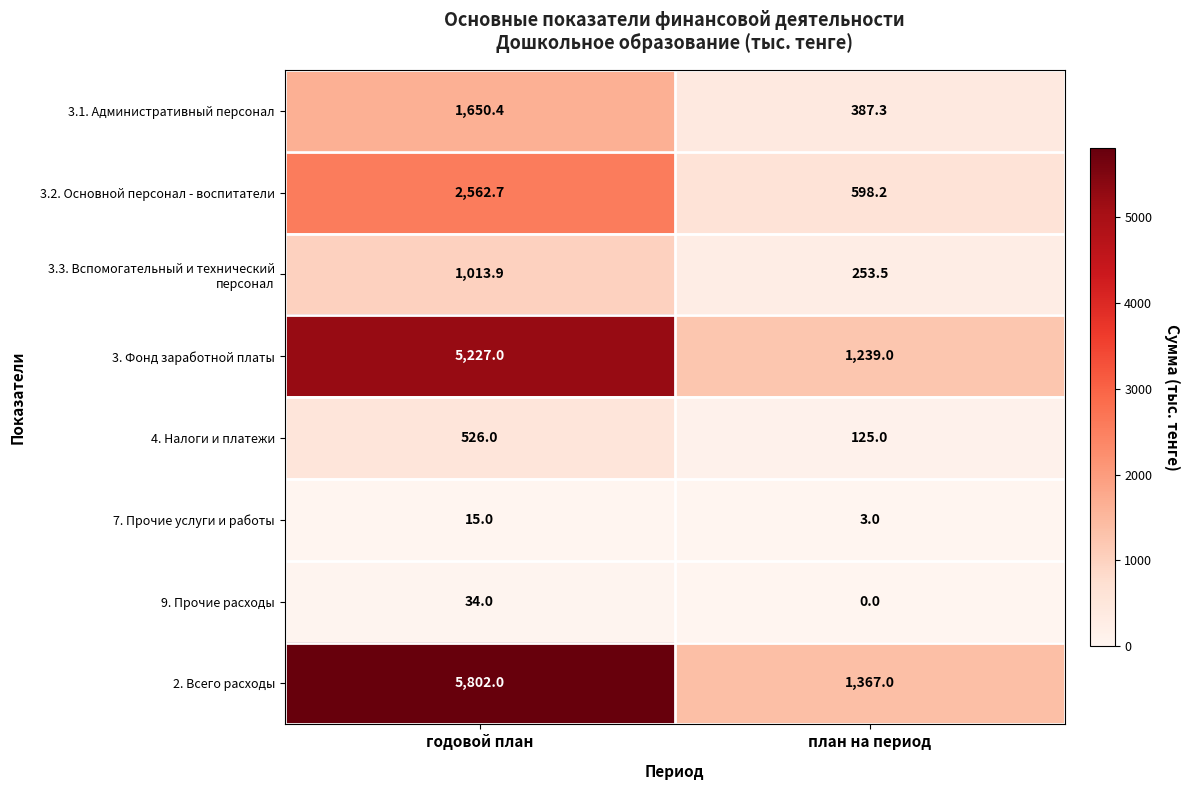

At which category does the chart reach its peak across all series?

годовой план